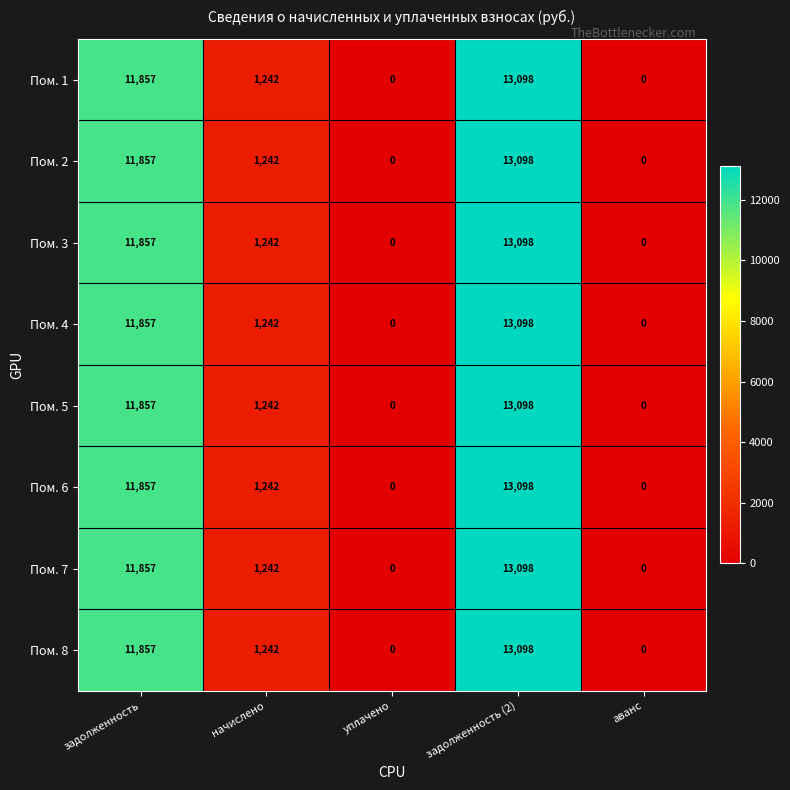

What is the difference between the Пом. 2 values at начислено and задолженность?

10615